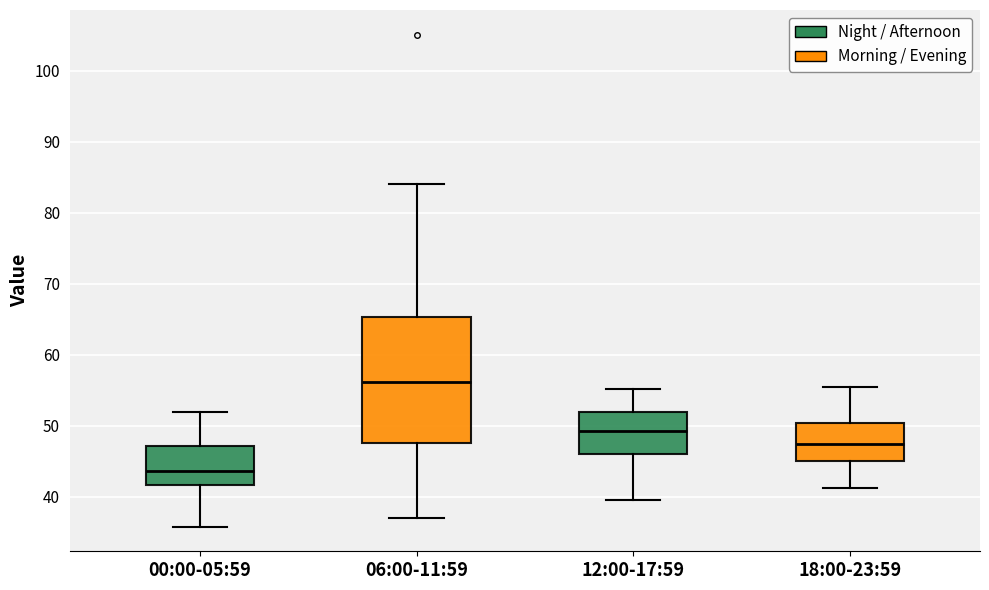

Reading left to right, transcribe this box plot: for each box, give where its median line is, the range the box spans, and where its two whiskers end, as read against the y-axis. The values are not printed on the chart, so give them approximately, as read against the axis.

00:00-05:59: median 44, box 42 to 47, whiskers 36 to 52
06:00-11:59: median 56, box 48 to 65, whiskers 37 to 84
12:00-17:59: median 49, box 46 to 52, whiskers 40 to 55
18:00-23:59: median 47, box 45 to 50, whiskers 41 to 55